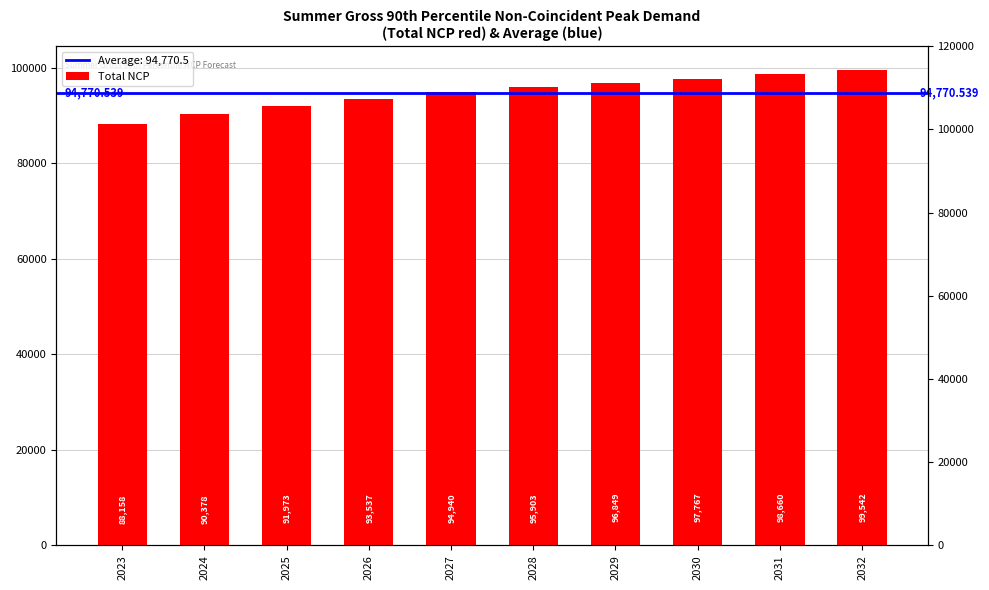

At which category does the chart reach its minimum across all series?

2023